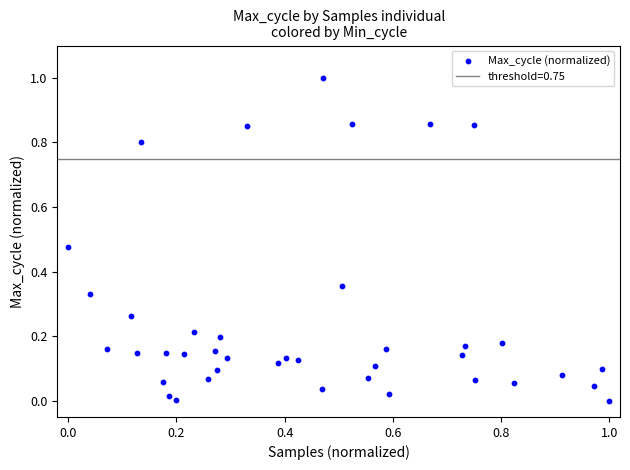

What is the range of X values (max minus min)?

1.0